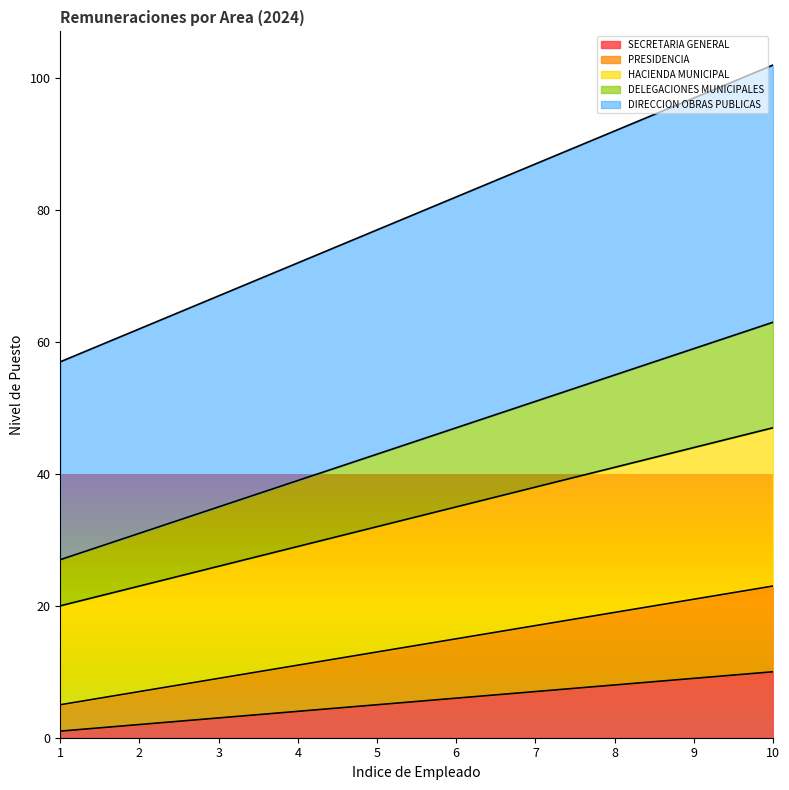

What is the highest value of the SECRETARIA GENERAL series?

10